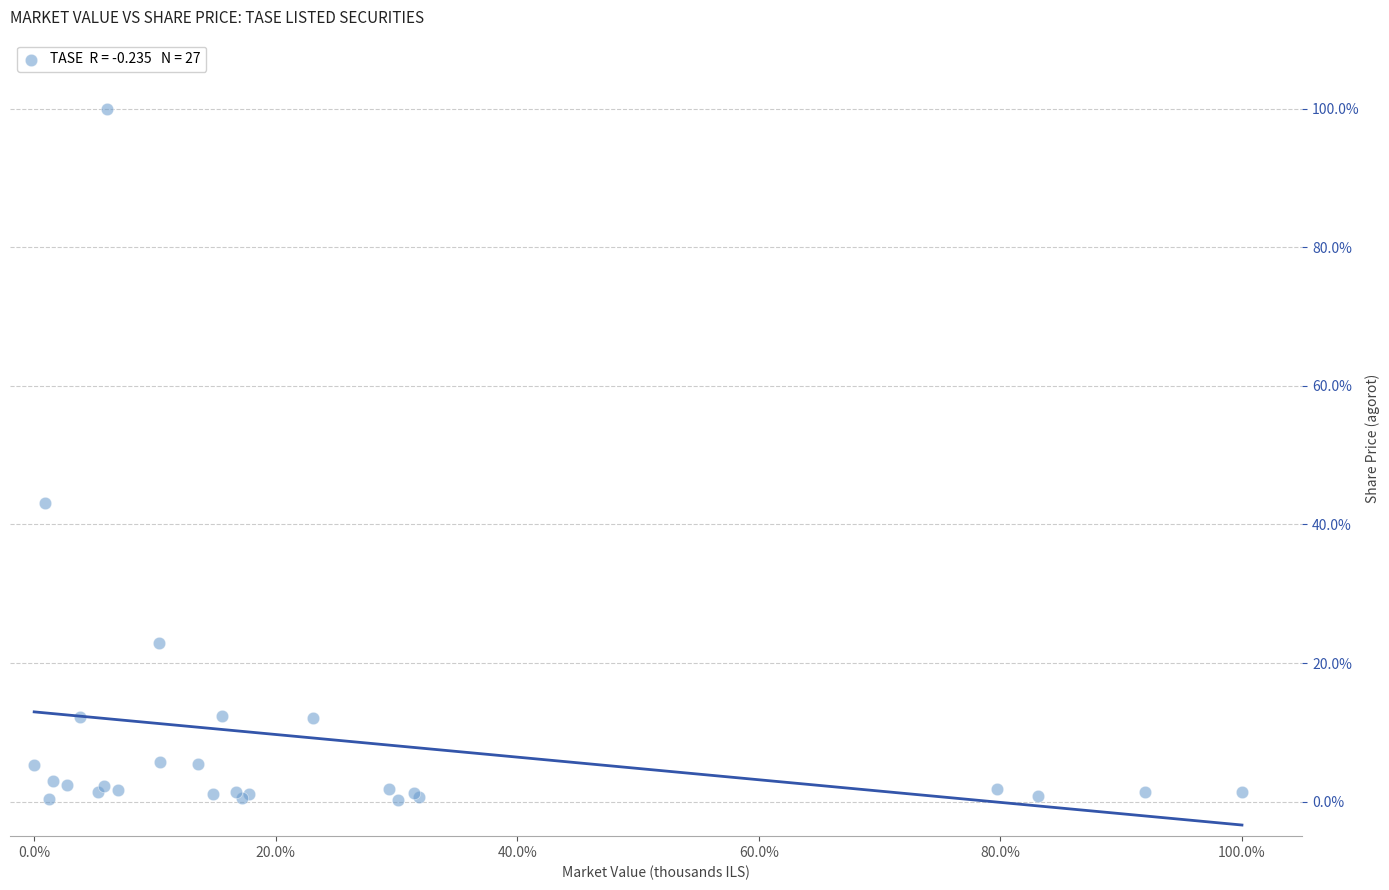

What Y value in the scatter plot is closest to 50?

43.1